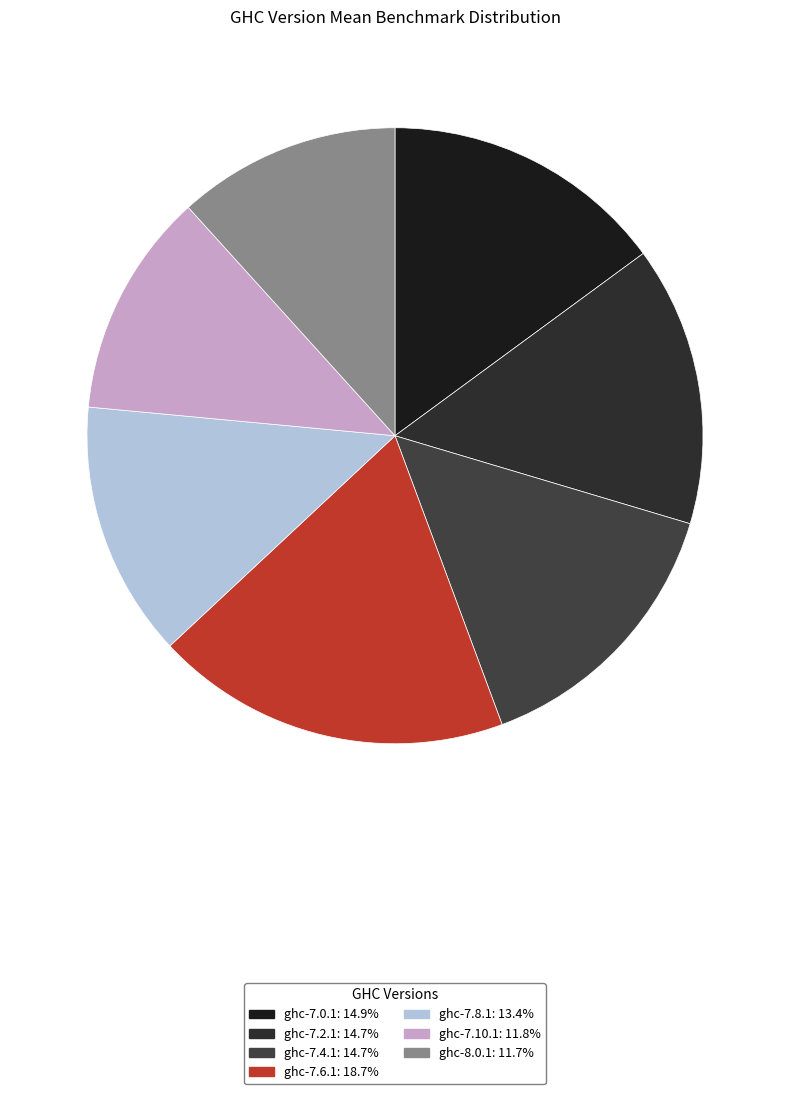

Is ghc-7.0.1 the majority of the pie?

No